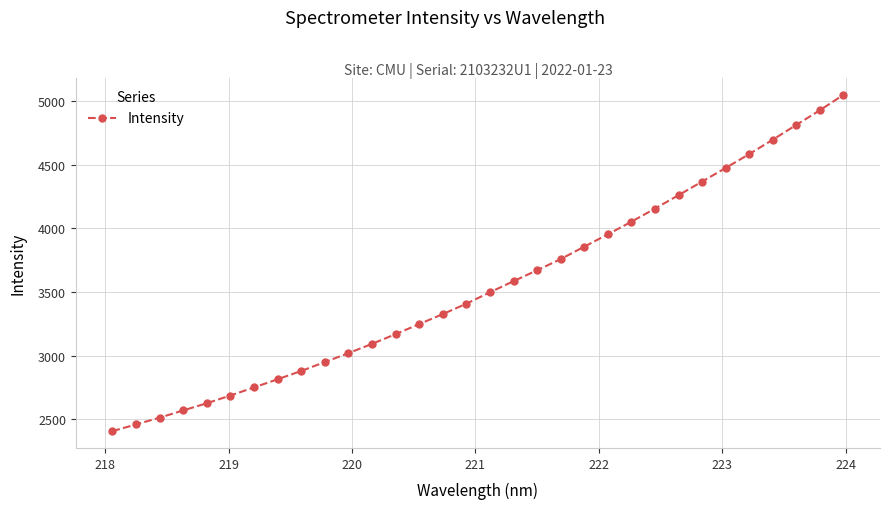

What is the value of the 22nd point from the left?

3953.9